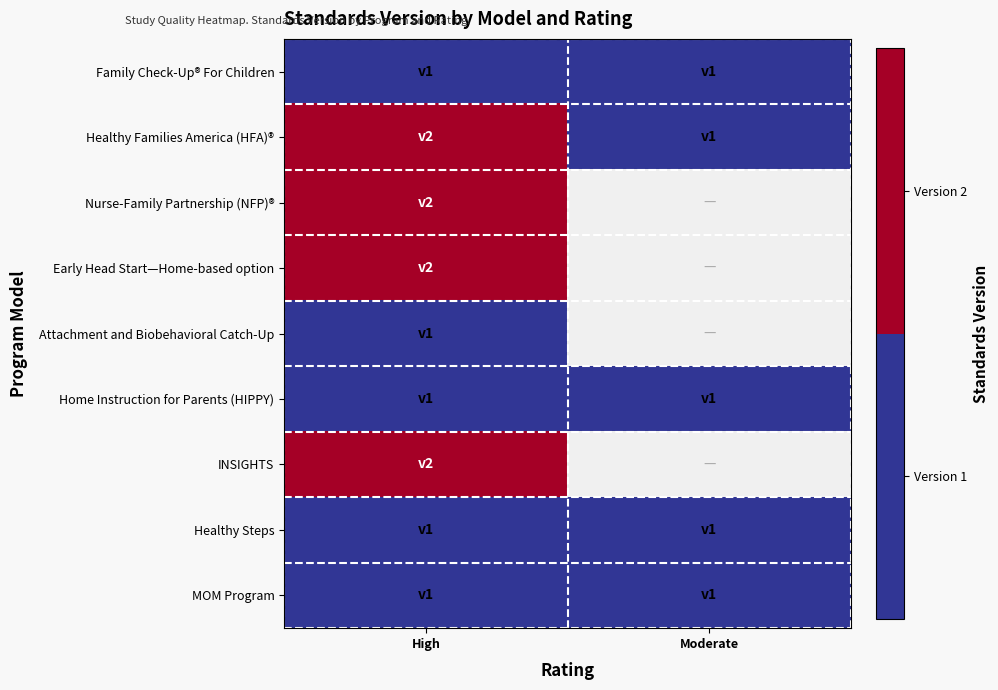

At High, list the series in order from smallest to largest.

Family Check-Up® For Children, Attachment and Biobehavioral Catch-Up, Home Instruction for Parents (HIPPY), Healthy Steps, MOM Program, Healthy Families America (HFA)®, Nurse-Family Partnership (NFP)®, Early Head Start—Home-based option, INSIGHTS